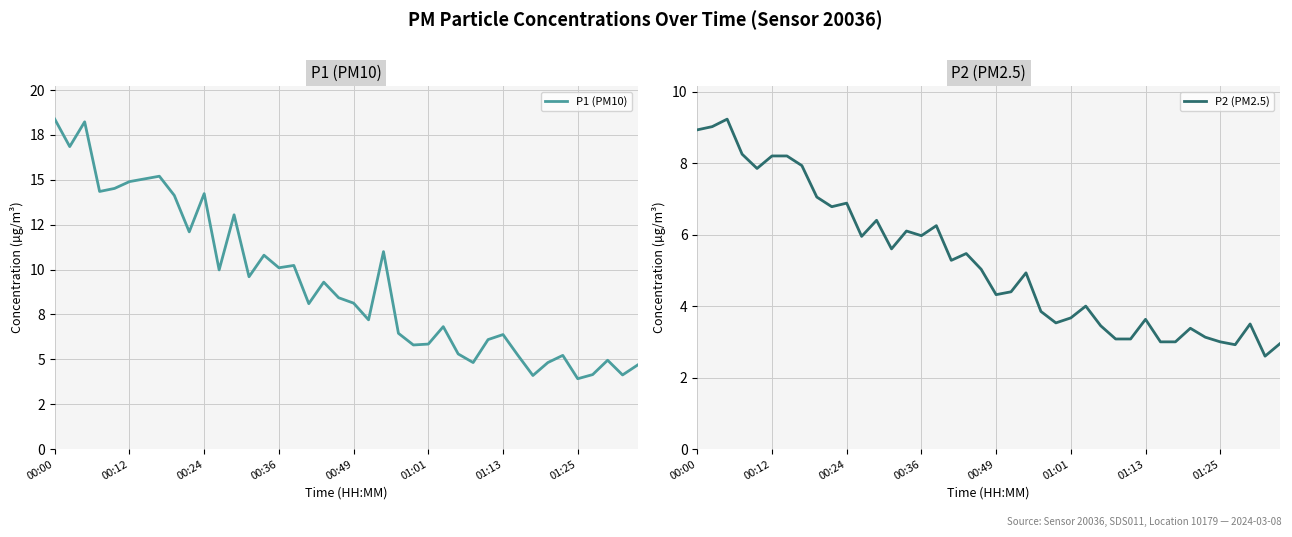

What is the lowest value of the P2 (PM2.5) series?

2.6